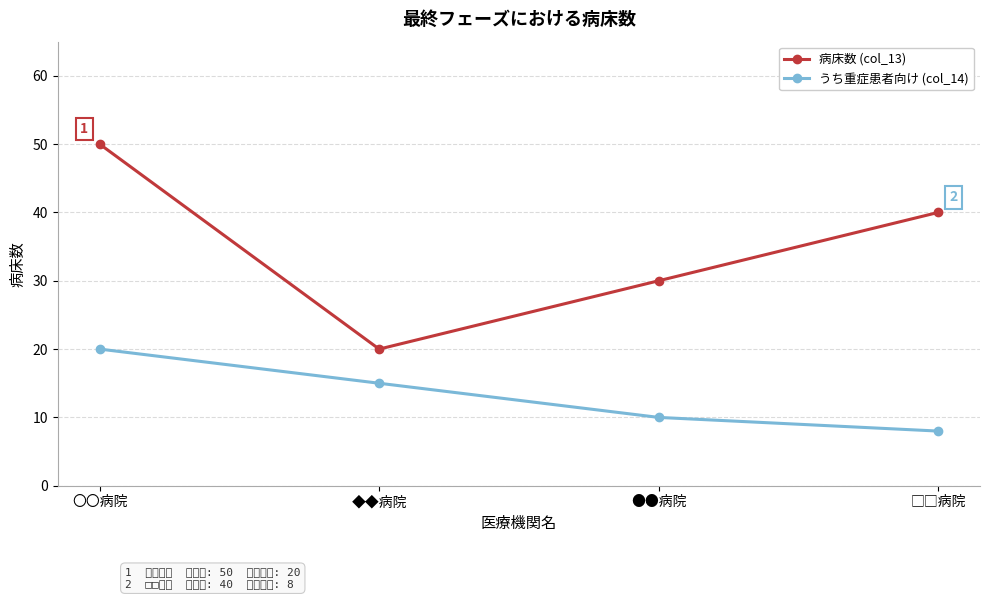

What is the greatest value displayed?

50